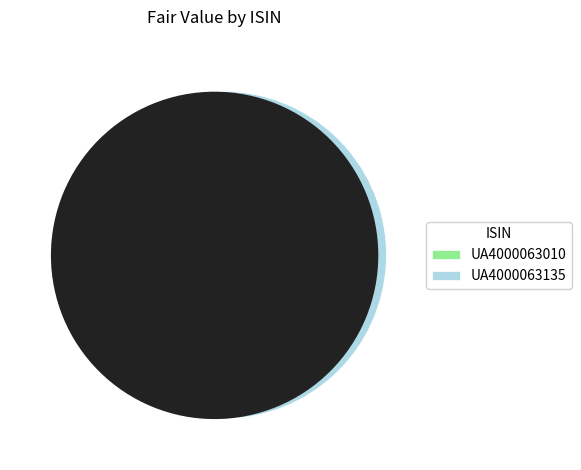

What percentage do UA4000063010 and UA4000063135 together represent?

100.0%